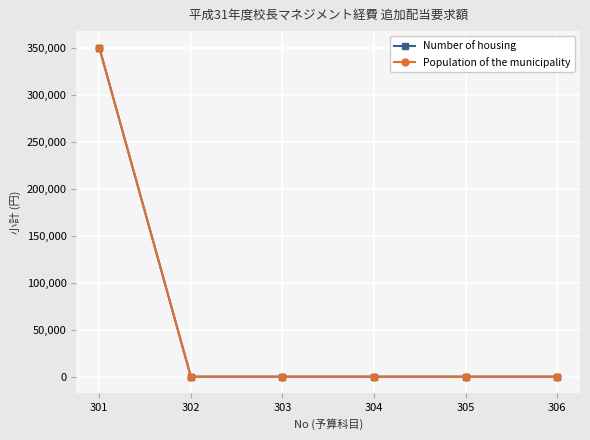

At which label is Population of the municipality closest to 174982?

302